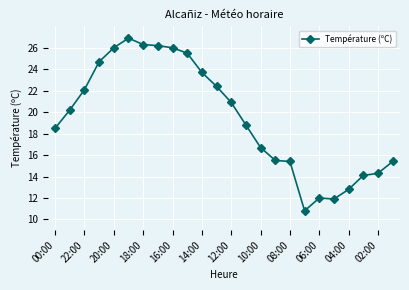

True or false: there are more than 1 points higher than both neighbors.

True